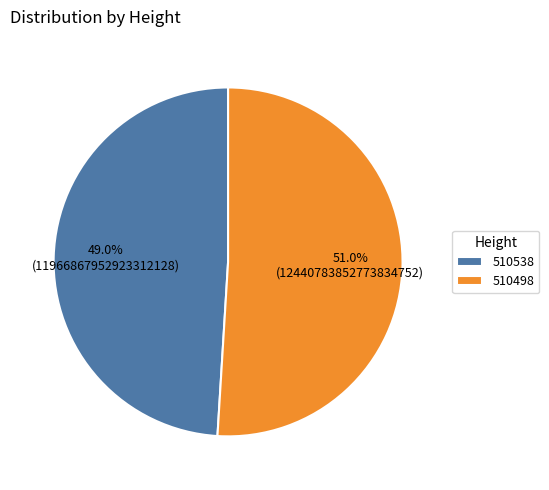

What is the total percentage of 510498 and 510538?

100.0%